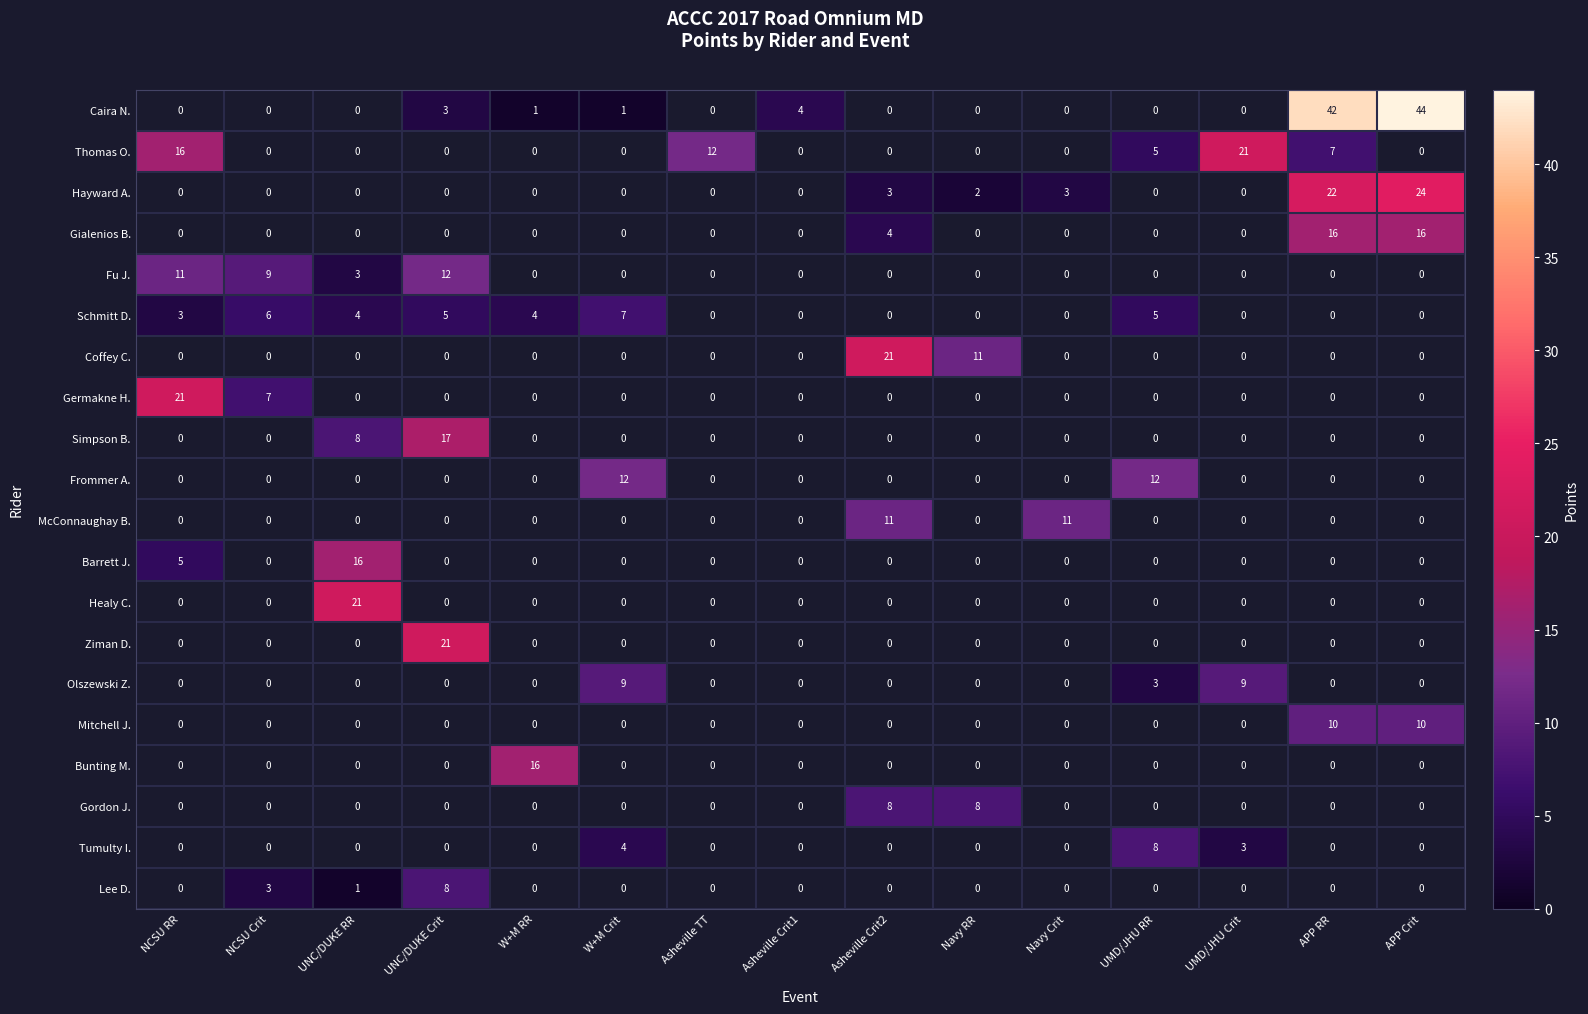

The Mitchell J. series shows 7 at APP RR. True or false?

False